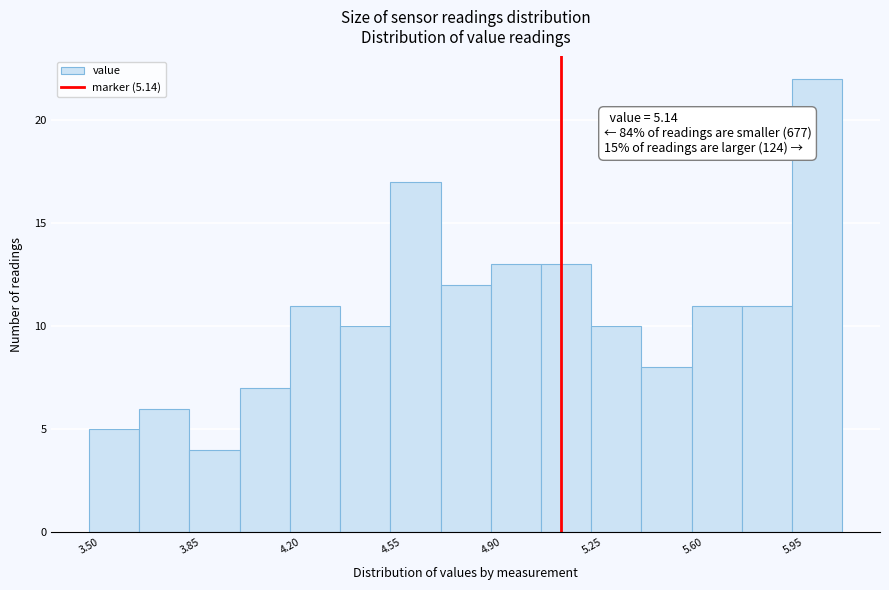

Read against the x-axis, roughly where is the centre of the tallest bar?

6.05